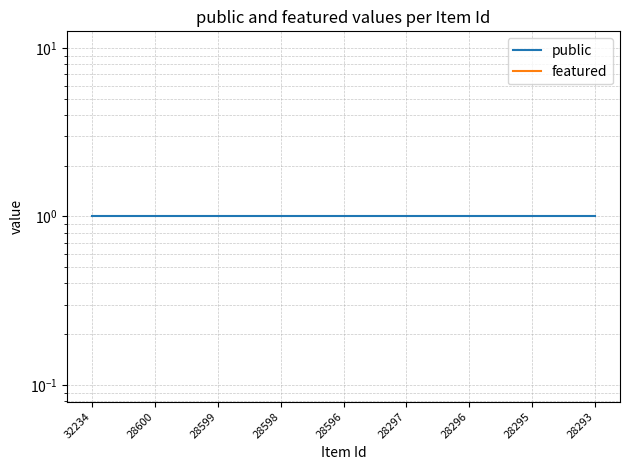

List the labels in order of featured value, smallest first.

32234, 28600, 28599, 28598, 28596, 28297, 28296, 28295, 28293